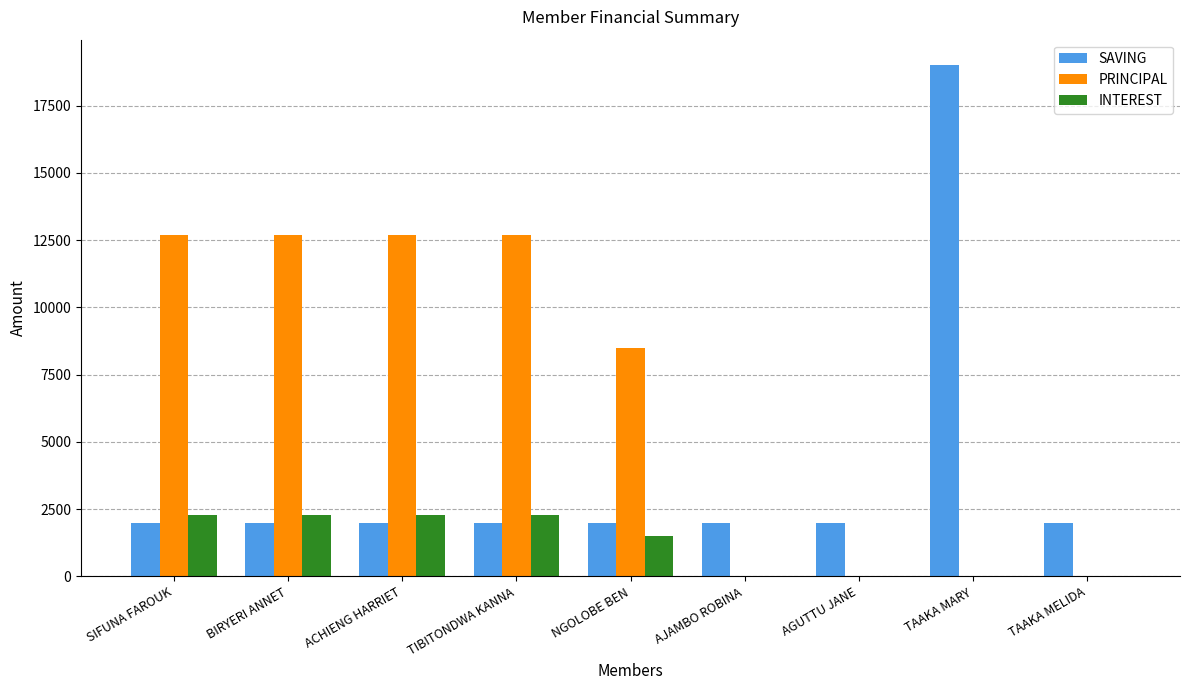

Count the INTEREST values in the range 0 to 2300.

9